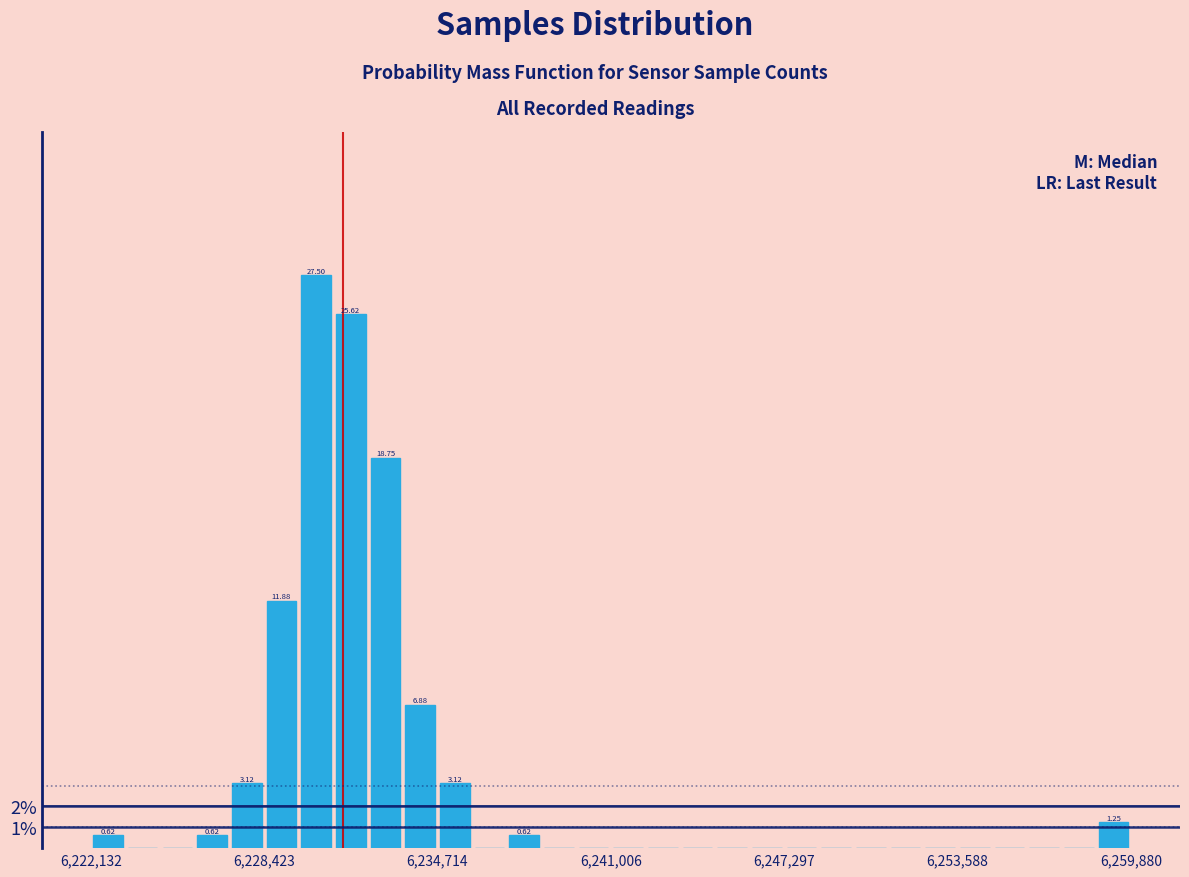

Read against the x-axis, roughly where is the centre of the tallest bar?

6230000